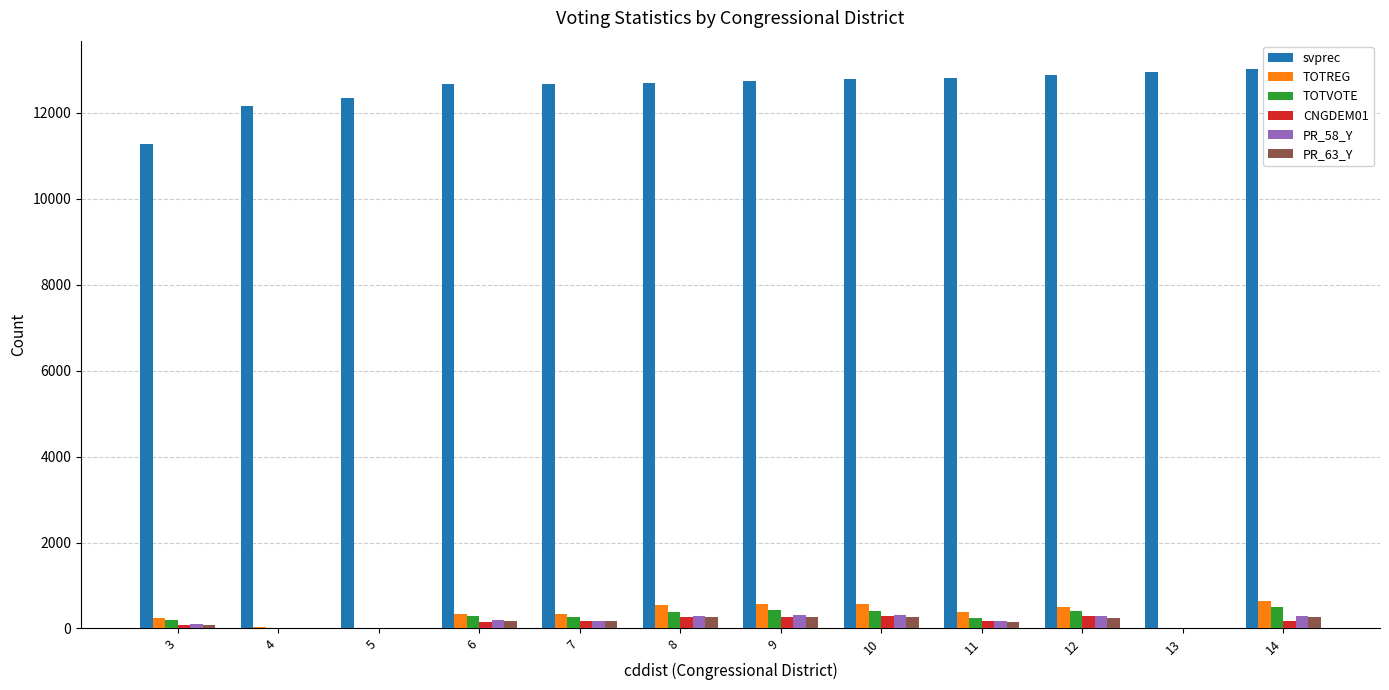

Which series has the largest total across all categories?

svprec